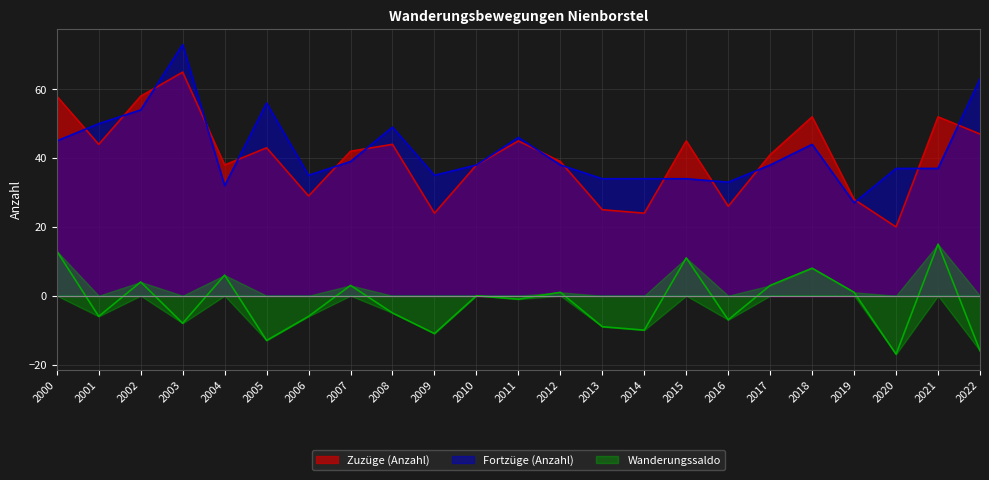

List the labels in order of Zuzüge (Anzahl) value, smallest first.

2020, 2009, 2014, 2013, 2016, 2019, 2006, 2004, 2010, 2012, 2017, 2007, 2005, 2001, 2008, 2011, 2015, 2022, 2018, 2021, 2000, 2002, 2003